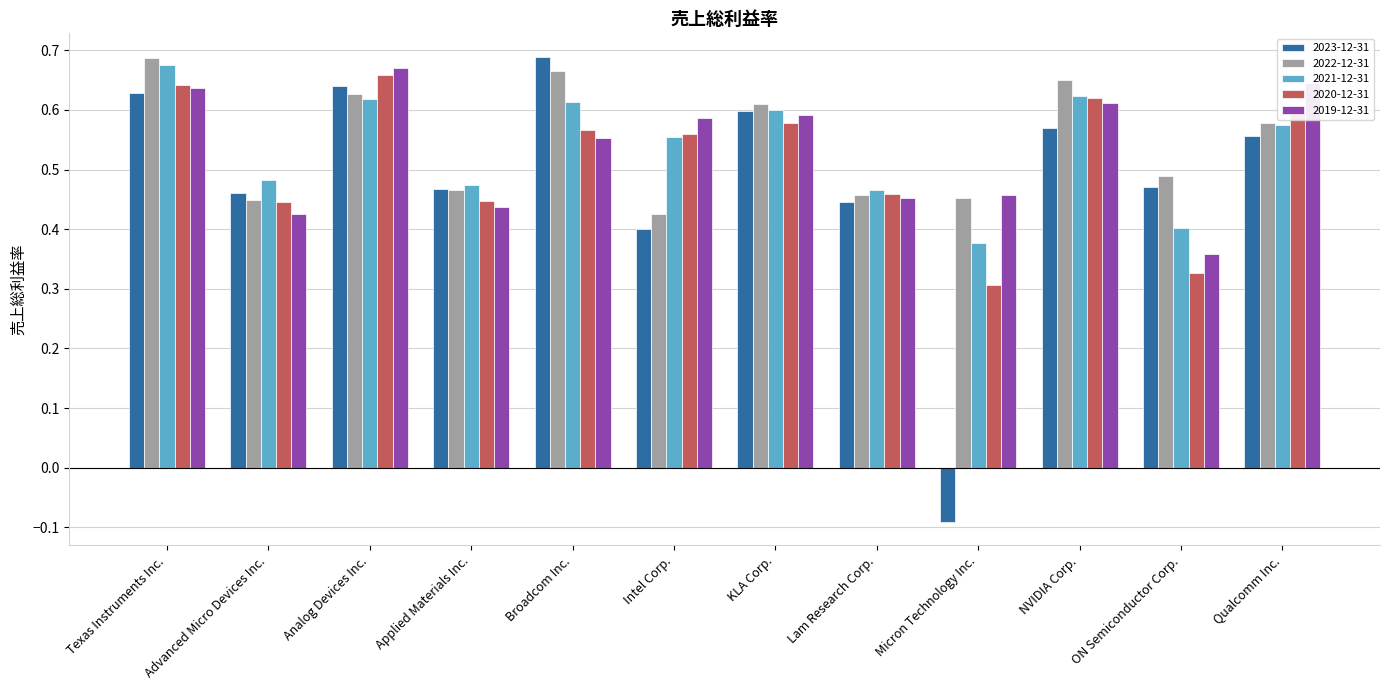

Count the 2022-12-31 values in the range 0 to 1.

12